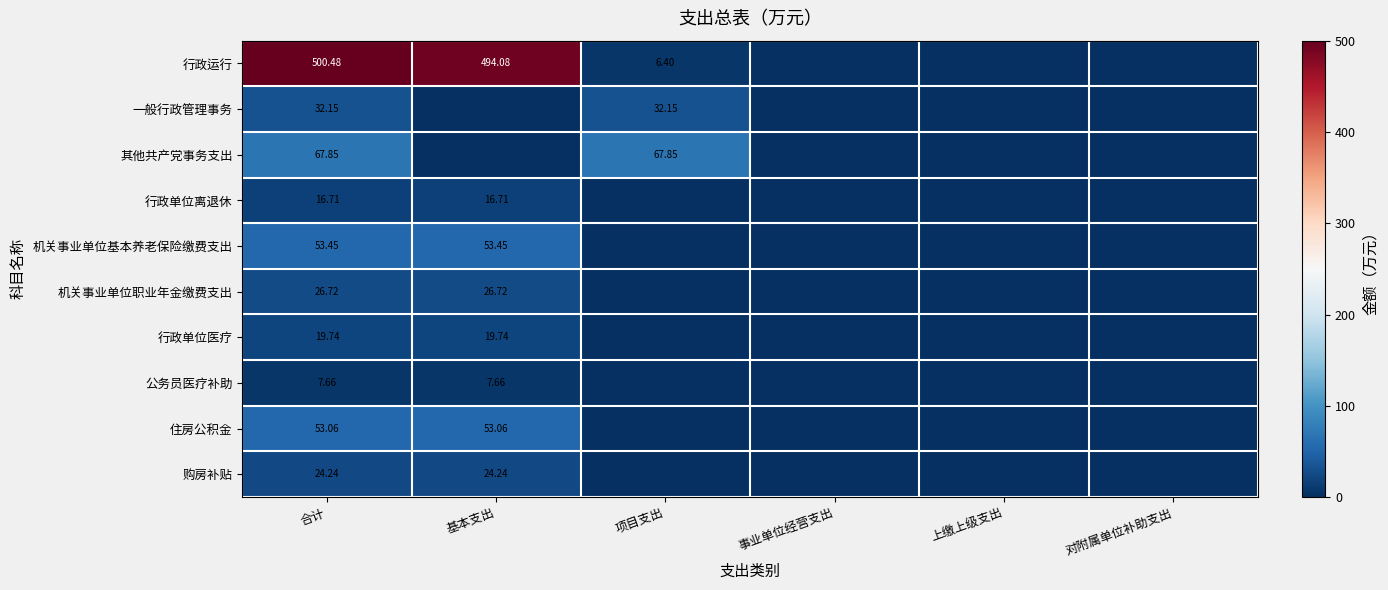

At 合计, list the series in order from smallest to largest.

公务员医疗补助, 行政单位离退休, 行政单位医疗, 购房补贴, 机关事业单位职业年金缴费支出, 一般行政管理事务, 住房公积金, 机关事业单位基本养老保险缴费支出, 其他共产党事务支出, 行政运行